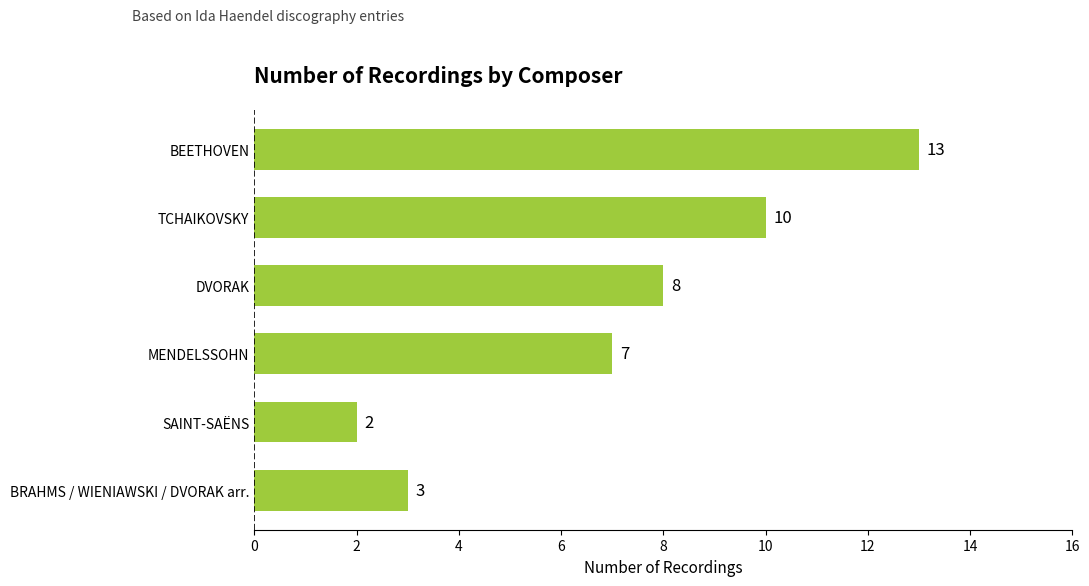

At which category does the chart reach its minimum across all series?

SAINT-SAËNS